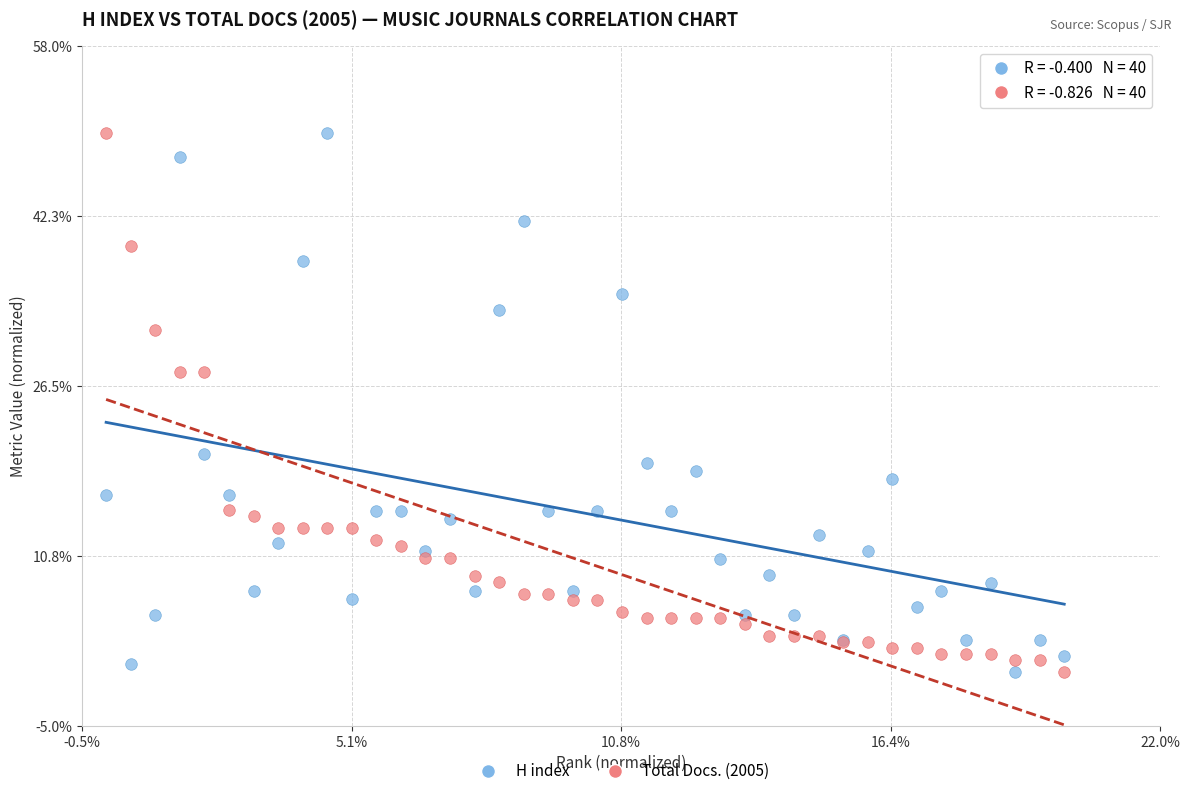

What are all the series names shown in the legend?

H index, Total Docs. (2005)